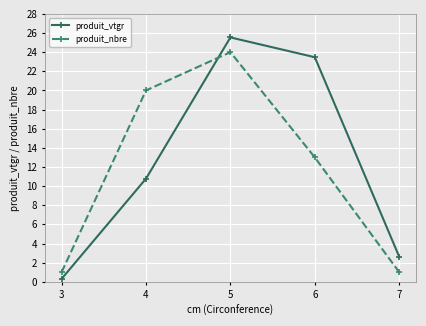

How many times do produit_nbre and produit_vtgr cross each other?

1